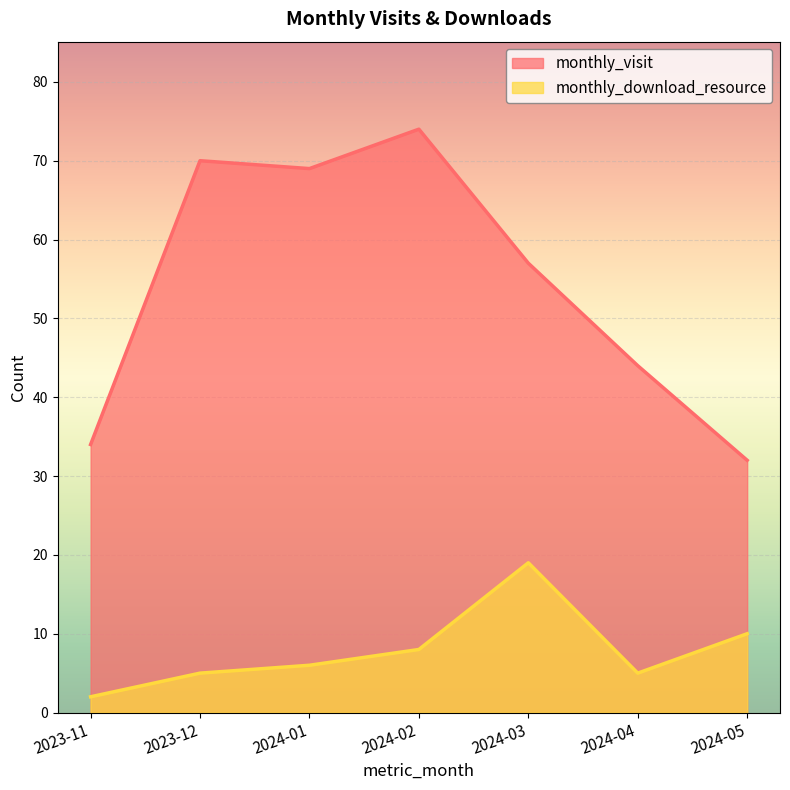

Reading right to left, what are all the values shown in this chart?

monthly_visit: 32	44	57	74	69	70	34
monthly_download_resource: 10	5	19	8	6	5	2